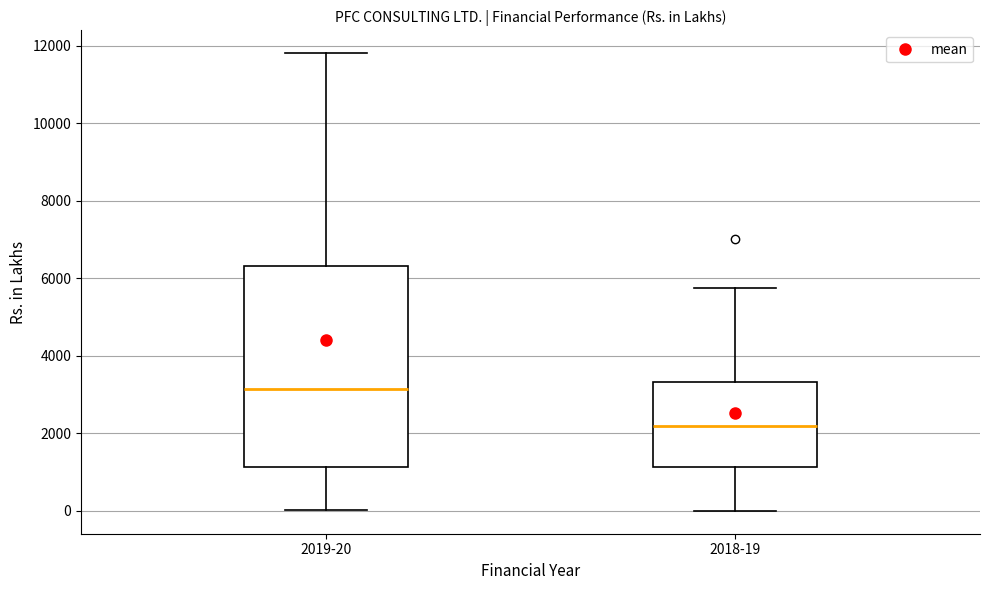

Reading left to right, transcribe this box plot: for each box, give where its median line is, the range the box spans, and where its two whiskers end, as read against the y-axis. The values are not printed on the chart, so give them approximately, as read against the axis.

2019-20: median 3200, box 1200 to 6400, whiskers 0 to 11800
2018-19: median 2200, box 1200 to 3400, whiskers 0 to 5800